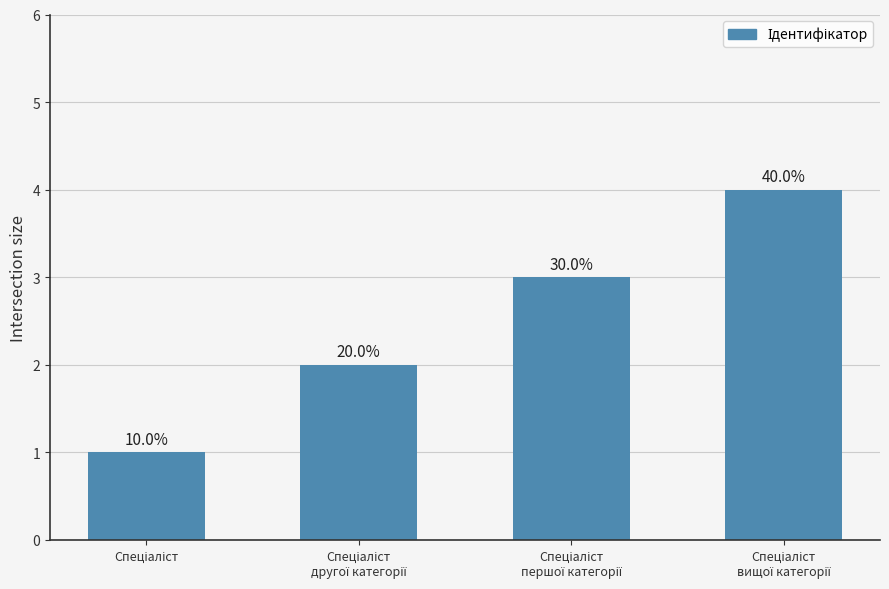

Are the bars grouped side by side (vs. stacked)?

No